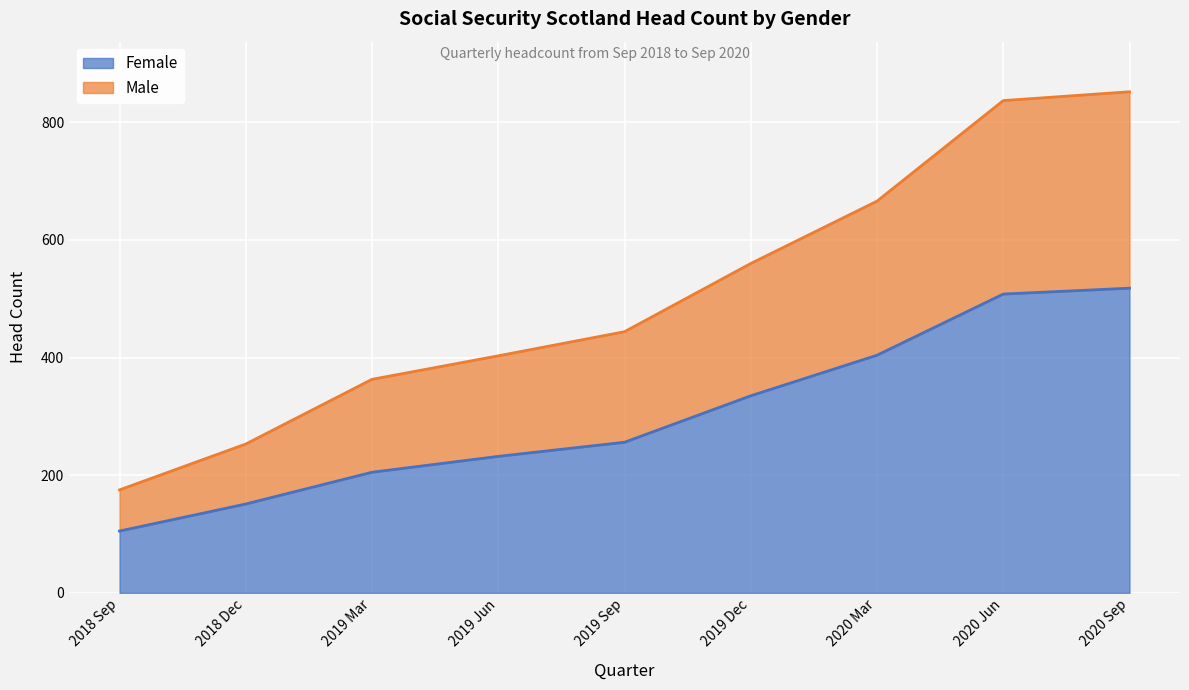

What are all the series names shown in the legend?

Female, Male